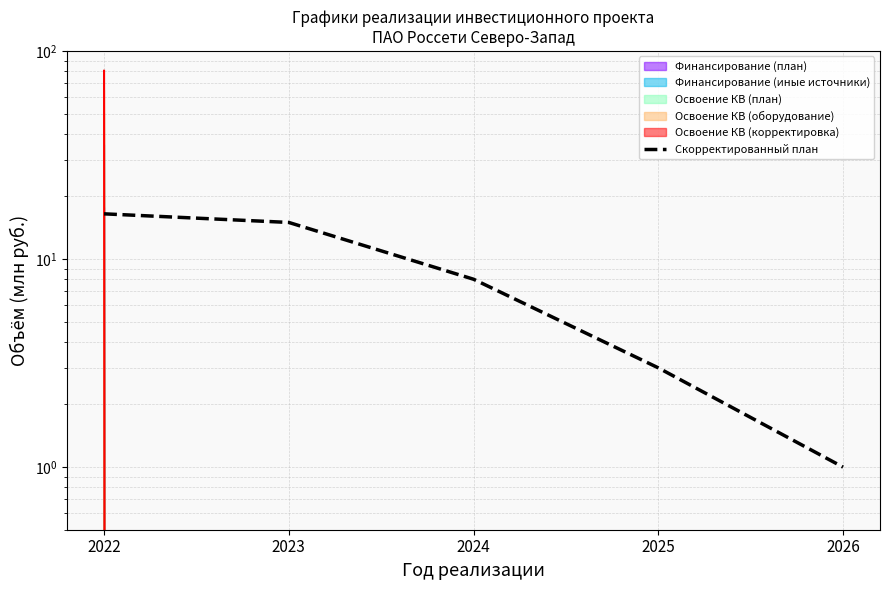

What is the smallest value displayed?

1.0